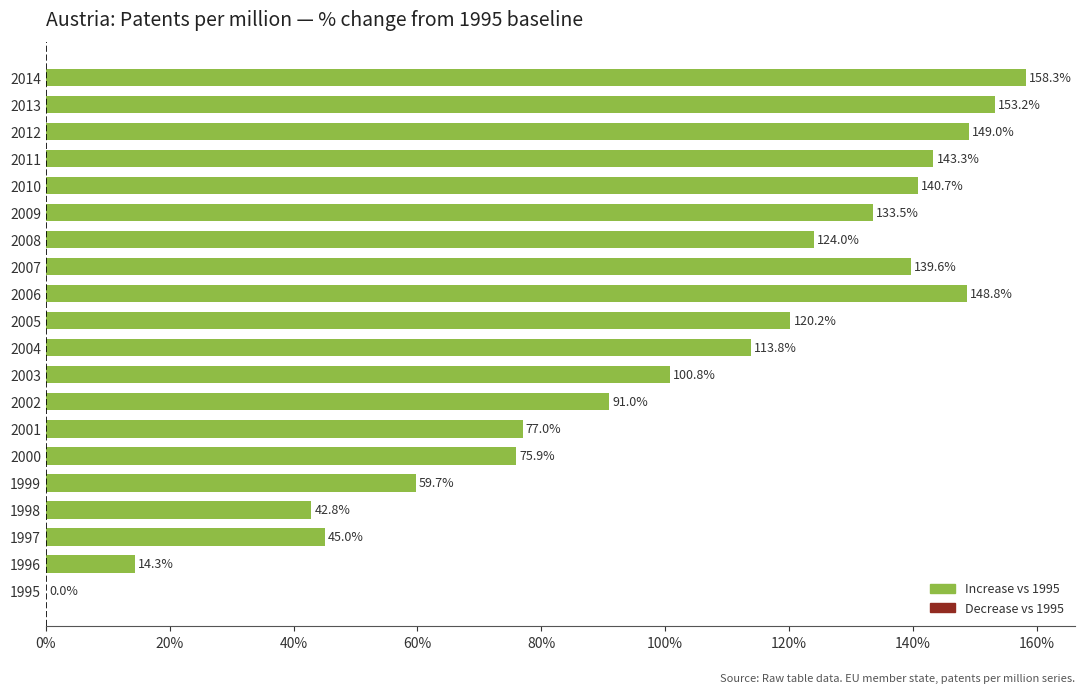

The chart shows a value of 0.0 at 1995. True or false?

True